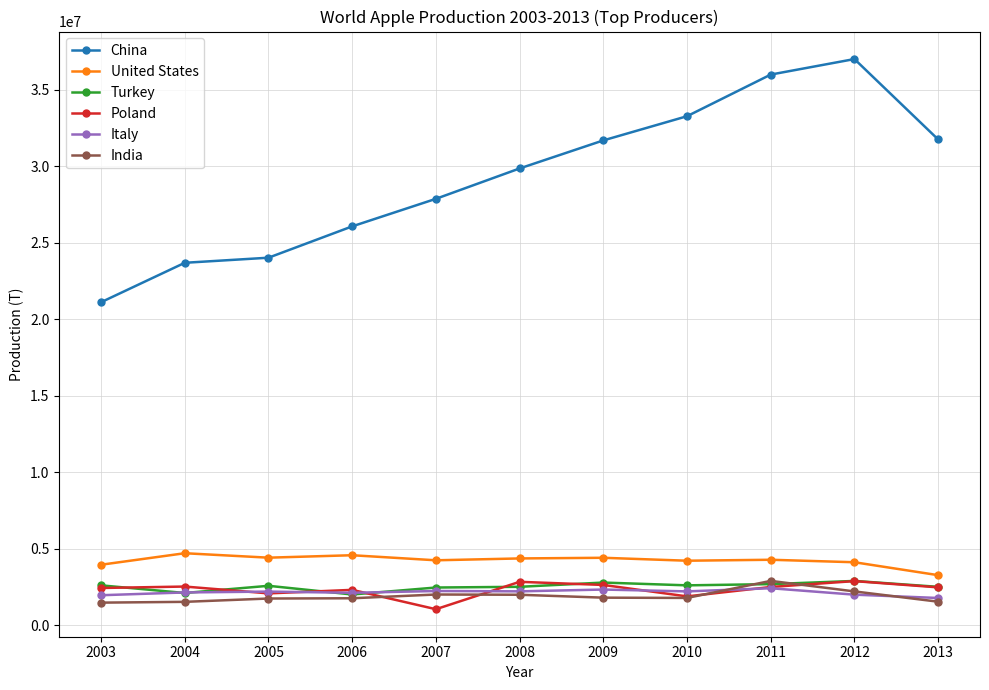

What is the smallest value displayed?

1039967